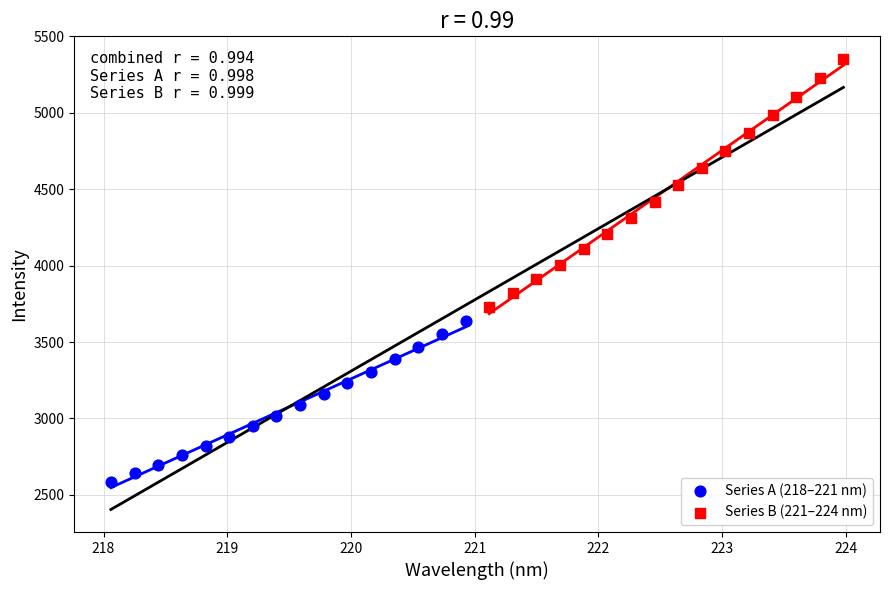

Which series reaches the maximum Y coordinate?

Series B (221–224 nm)